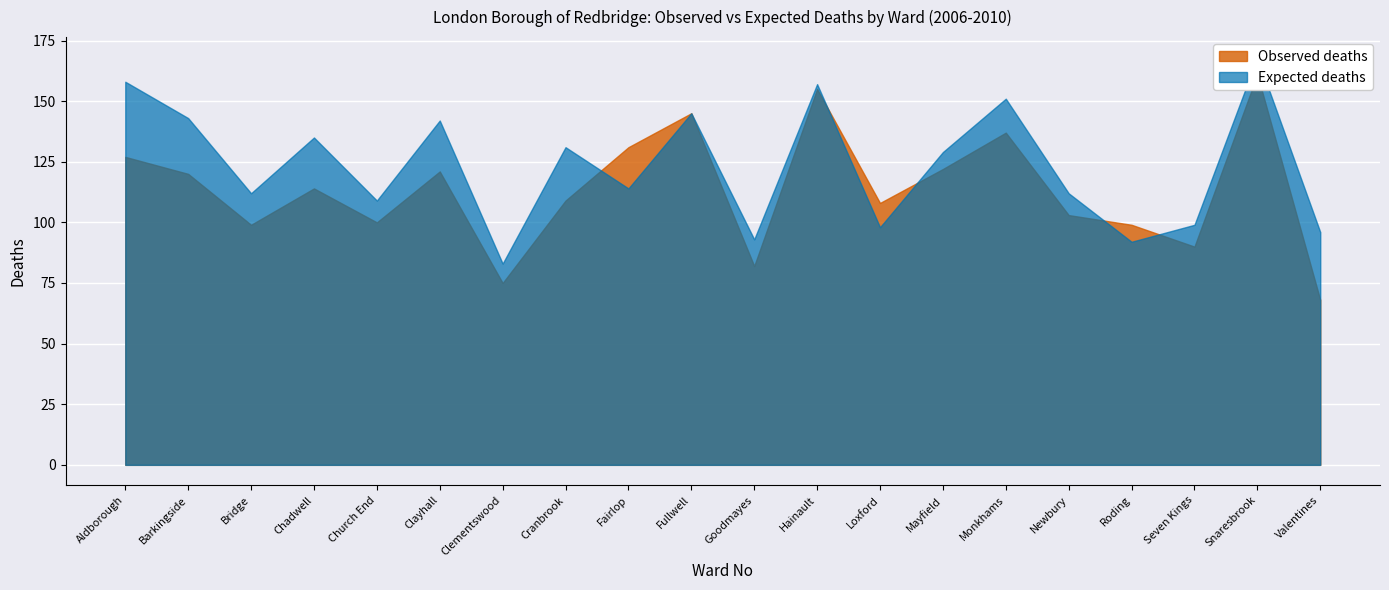

The value of Expected deaths at Aldborough is 51. True or false?

False